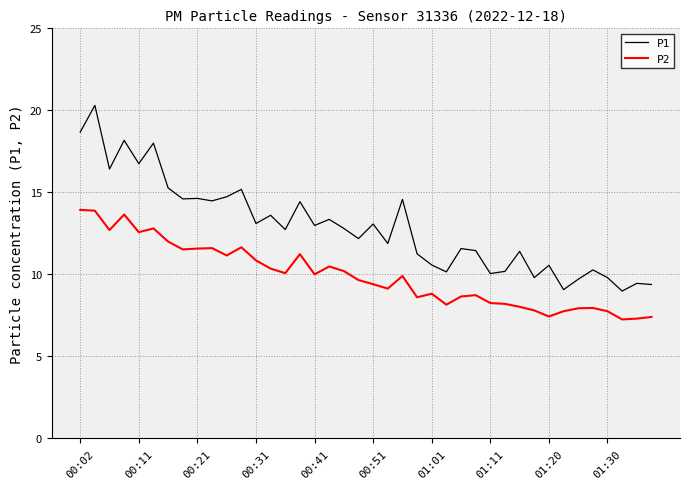

What is the maximum value for P1?

20.3